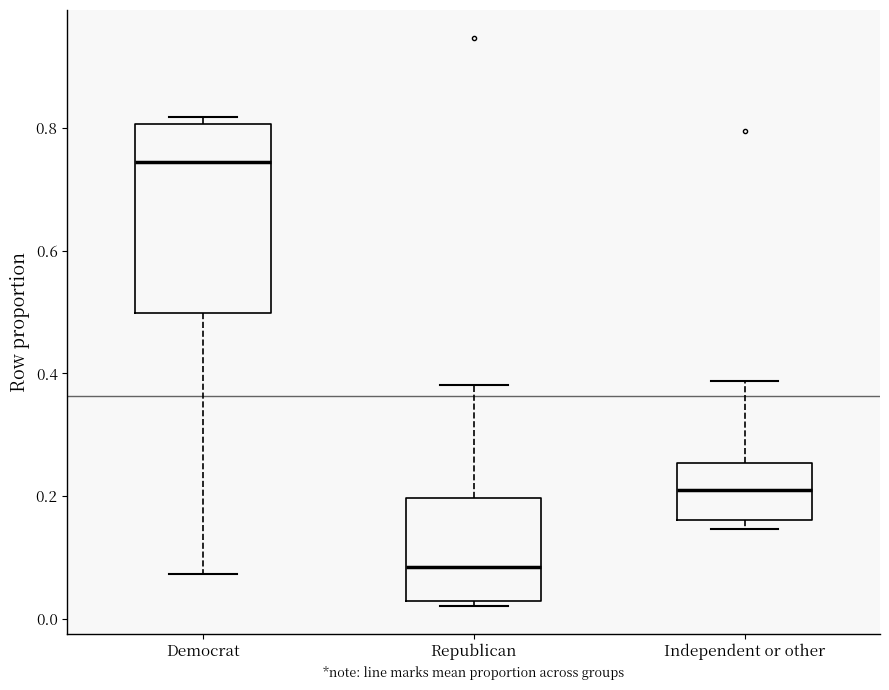

Where does the upper whisker of the box for Republican end on the y-axis? The values are not printed on the chart, so give them approximately, as read against the axis.

0.38